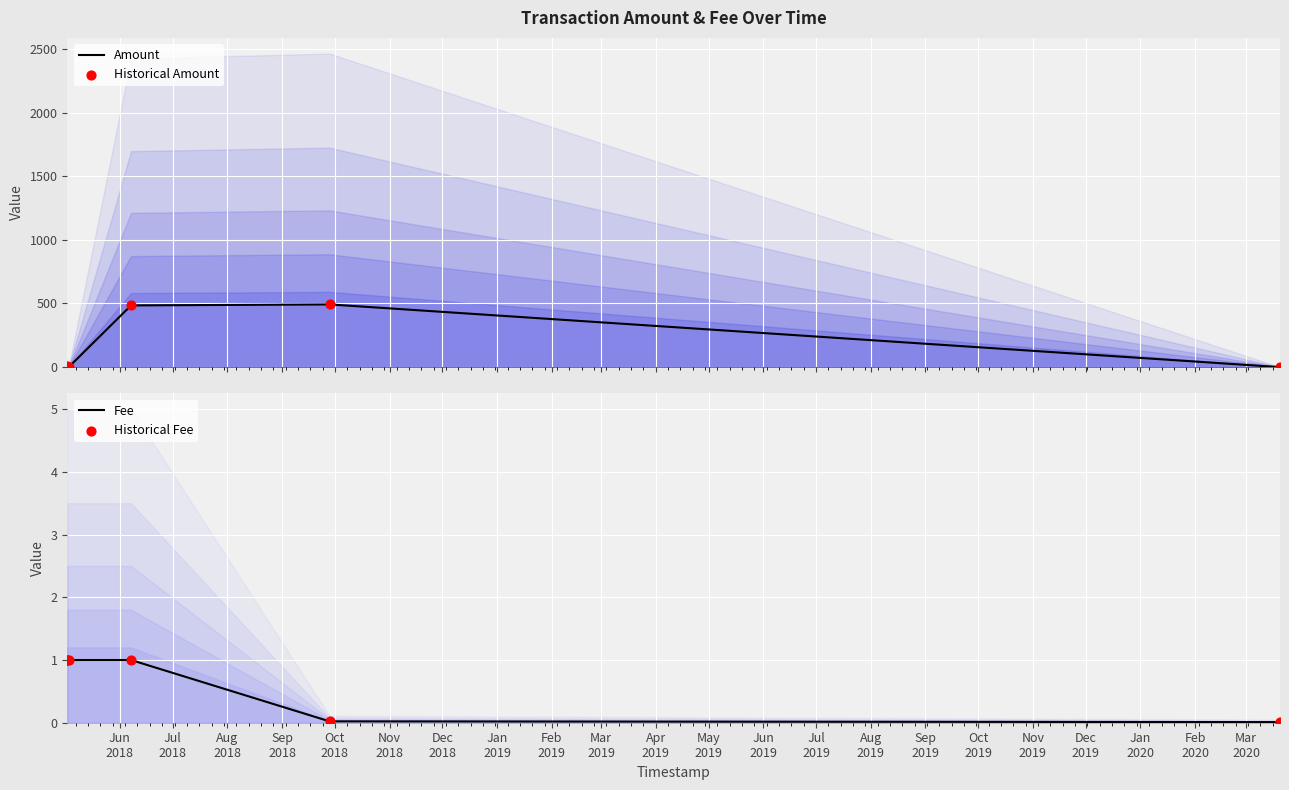

Which series has the widest spread of Y values?

Amount